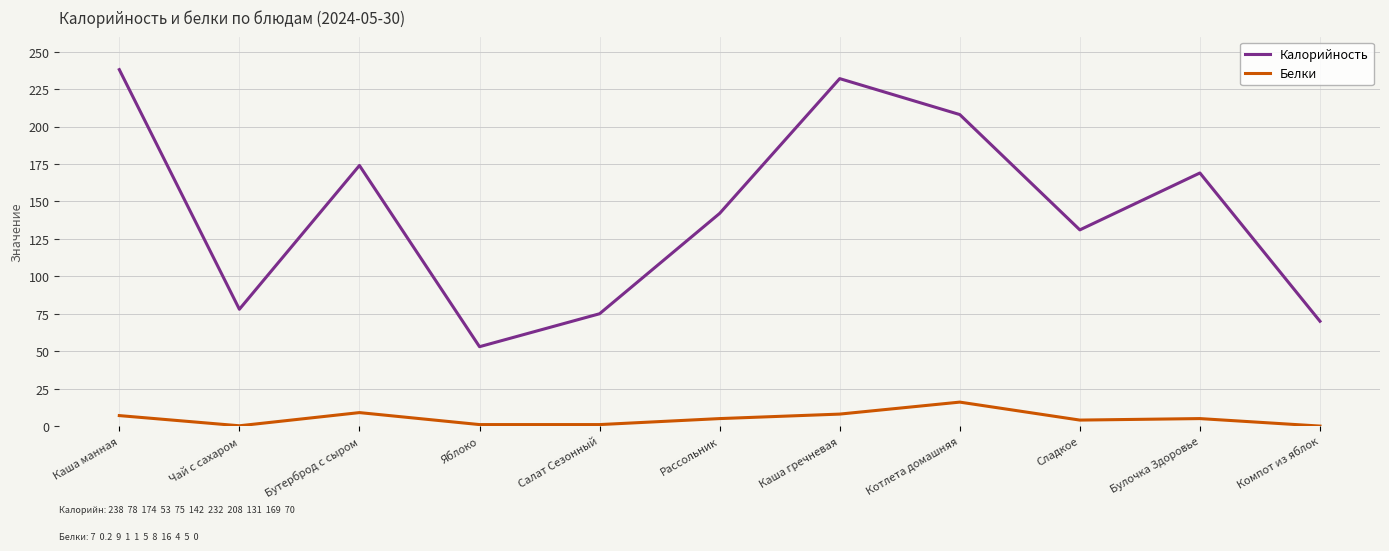

Where is Калорийность nearest to the value 145?

Рассольник